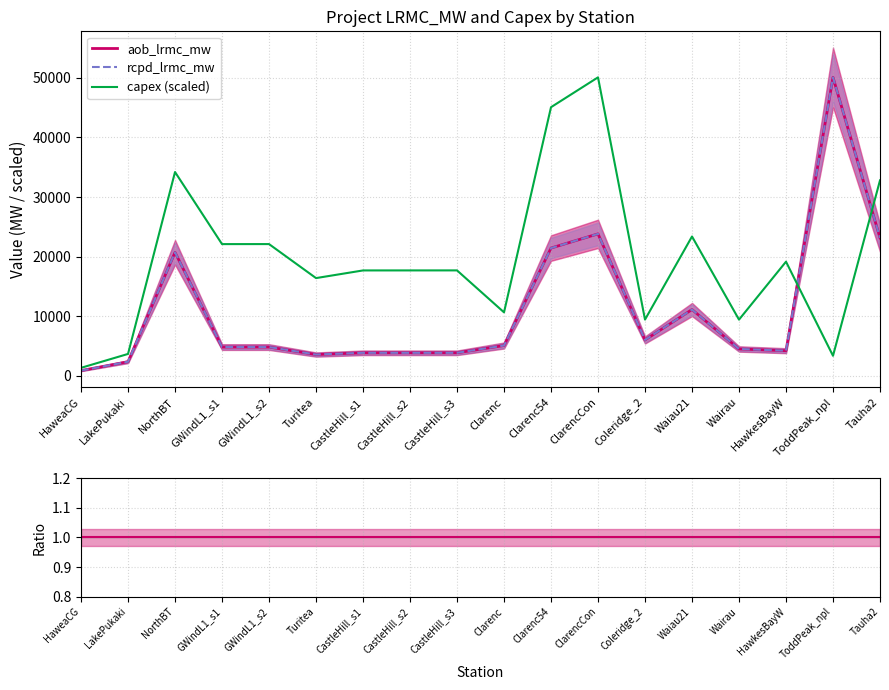

True or false: capex (scaled) and rcpd/aob ratio cross at least once.

False